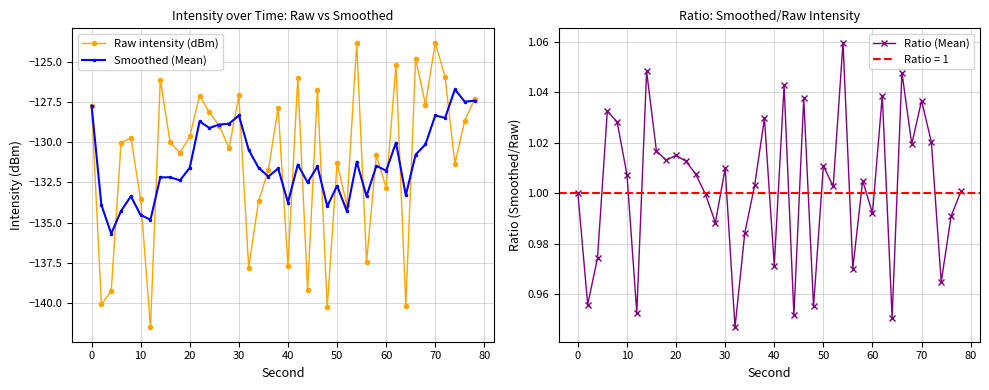

What is the average value of the Smoothed (Mean) series?

-131.3